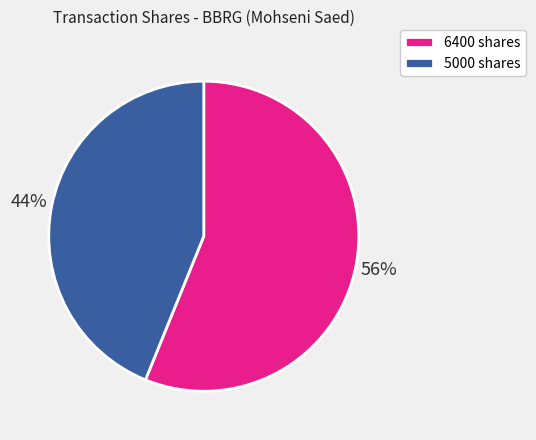

To the nearest percent, what is the average slice percentage?

50%